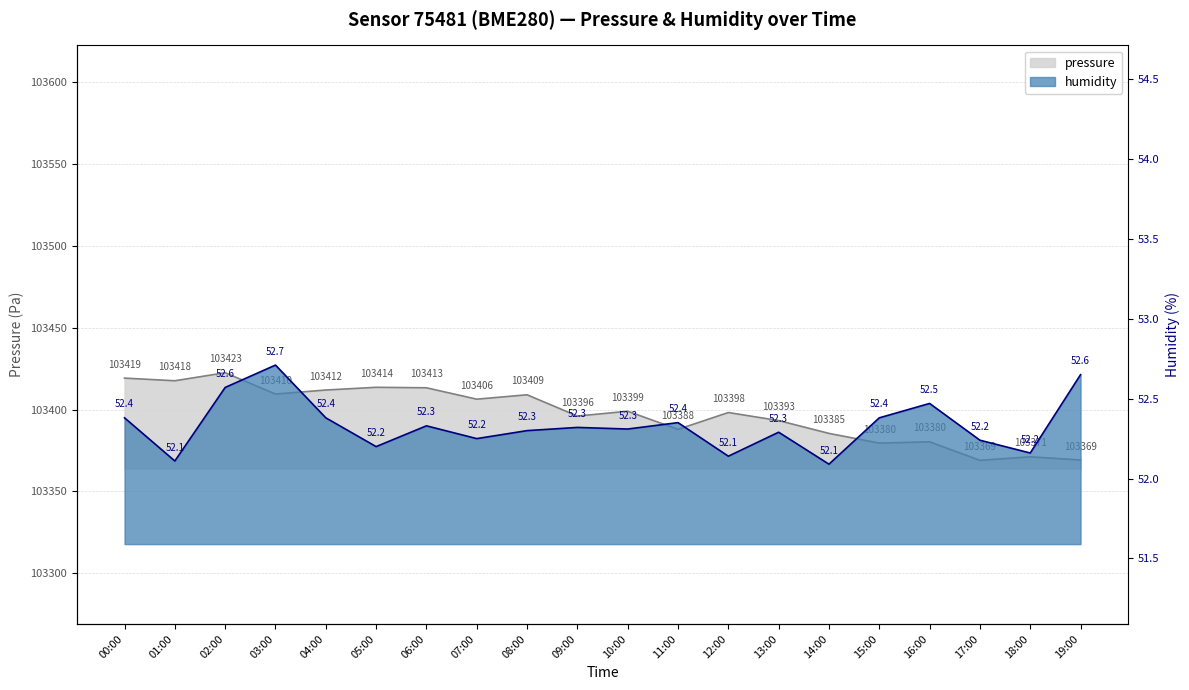

What is the difference between the pressure values at 07:00 and 00:00?

12.9